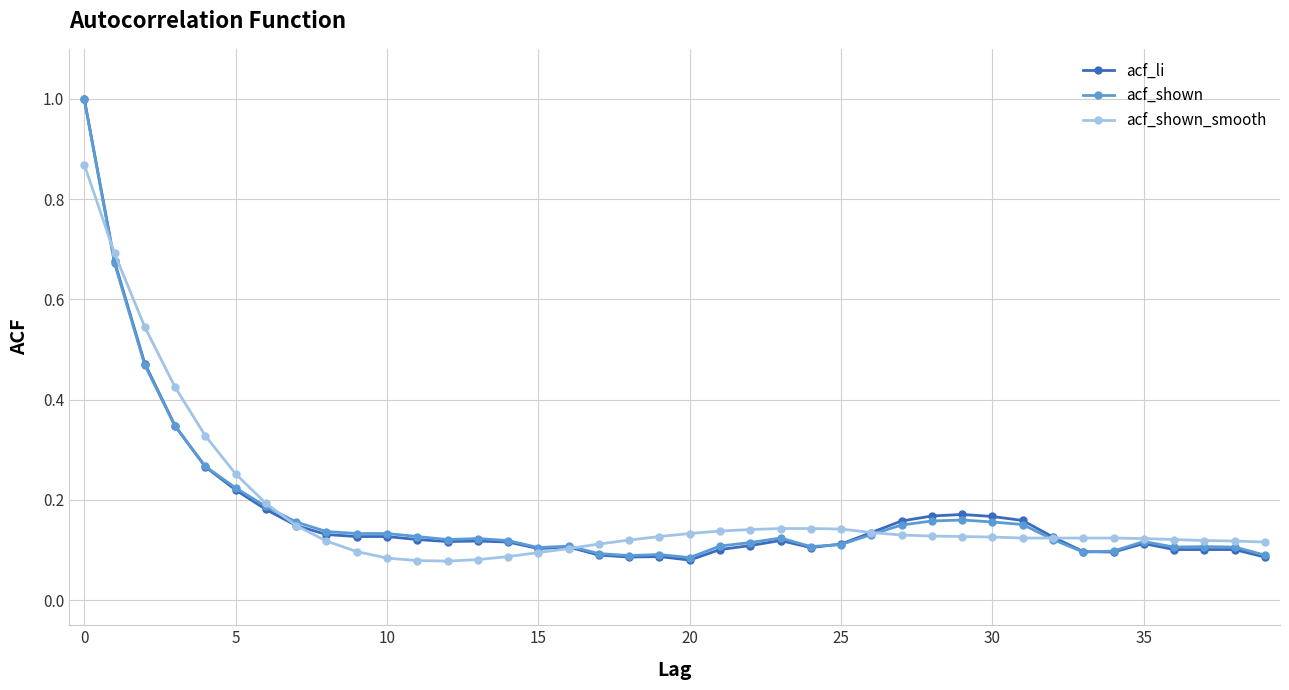

At how many categories does at least one series exceed 0?

40